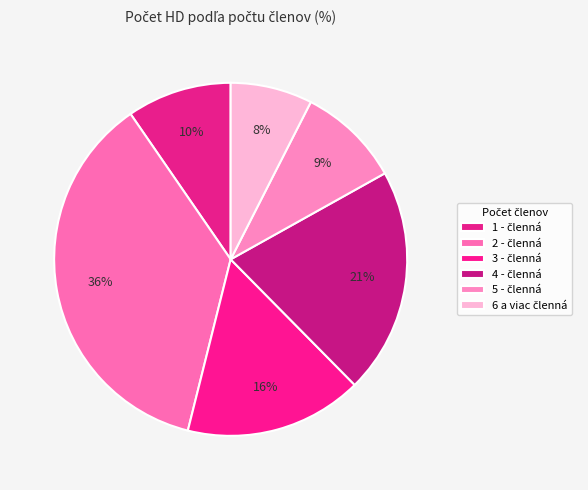

What percentage is the 2 - členná slice, to the nearest percent?

36%